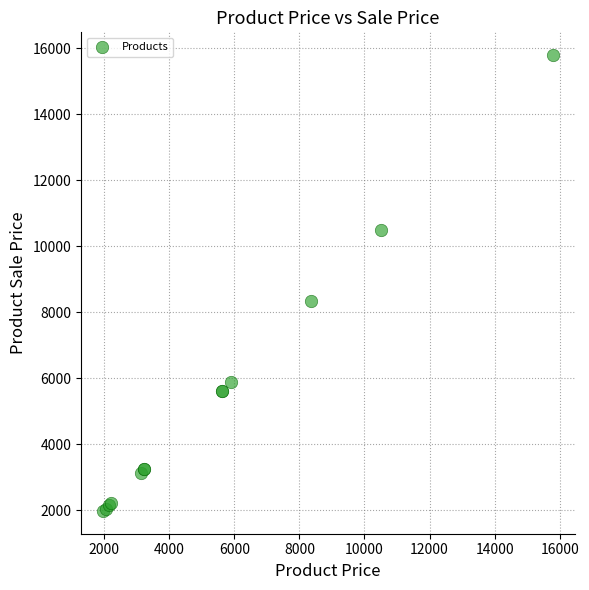

What Y value in the scatter plot is closest to 8885?

8350